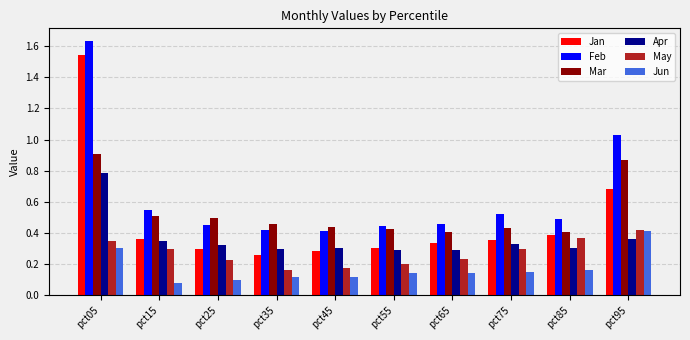

At which category is the sum across all series the highest?

pct05